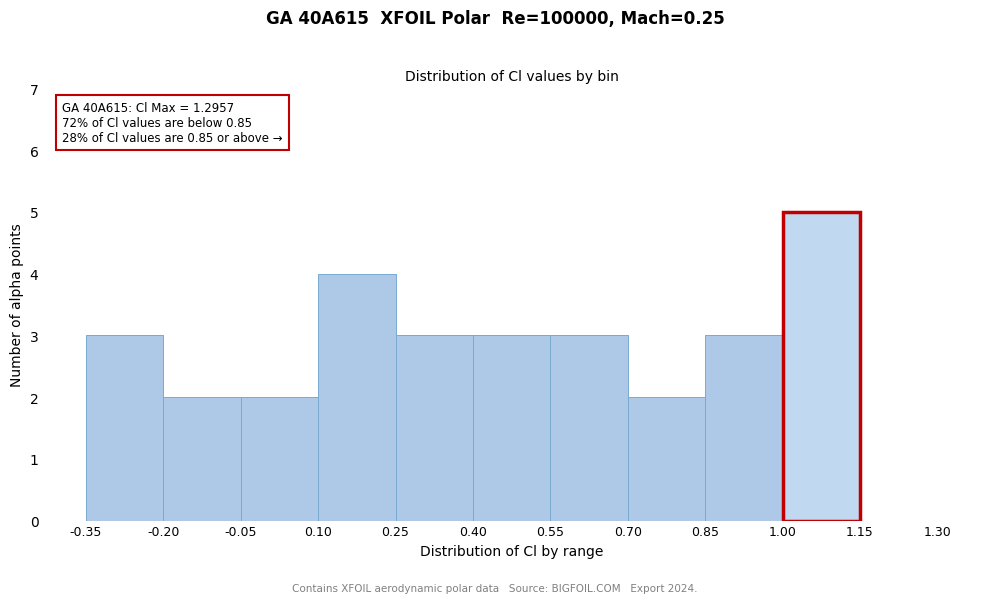

Over which range of the x-axis is the bar tallest?

1.00 to 1.15